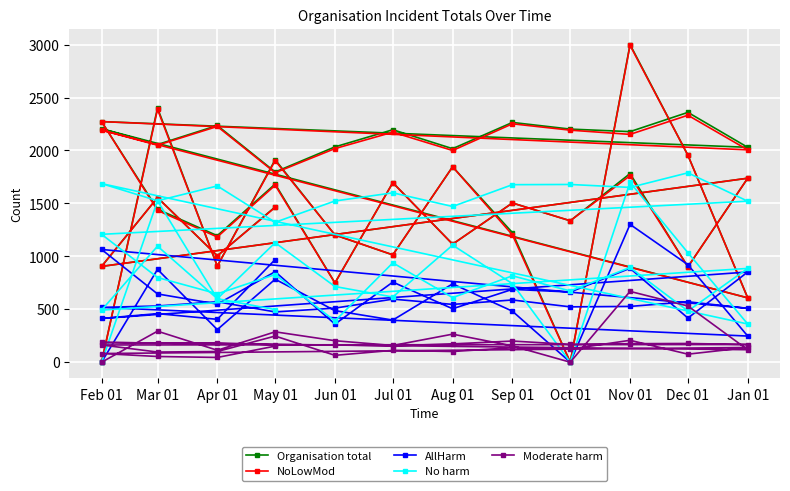

Which series changed the most between Sep 01 and Jun 01?

Organisation total